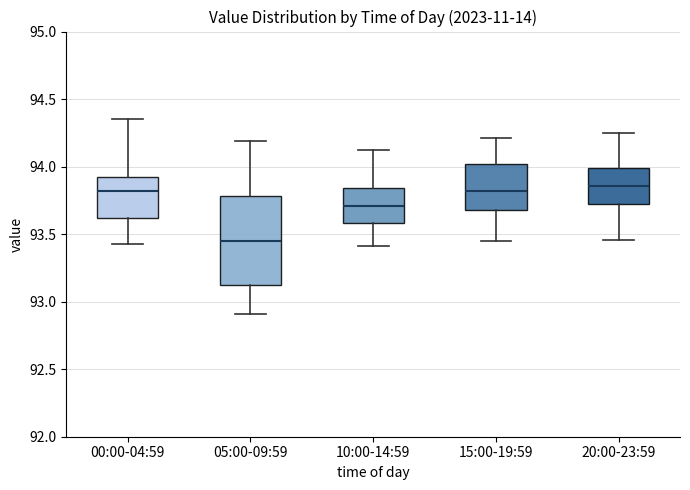

Reading left to right, read every box against the y-axis: the position of its median line, the range the box covers, and the ends of its whiskers. The values are not printed on the chart, so give them approximately, as read against the axis.

00:00-04:59: median 93.80, box 93.60 to 93.90, whiskers 93.45 to 94.35
05:00-09:59: median 93.45, box 93.10 to 93.80, whiskers 92.90 to 94.20
10:00-14:59: median 93.70, box 93.60 to 93.85, whiskers 93.40 to 94.10
15:00-19:59: median 93.80, box 93.70 to 94.00, whiskers 93.45 to 94.20
20:00-23:59: median 93.85, box 93.70 to 94.00, whiskers 93.45 to 94.25